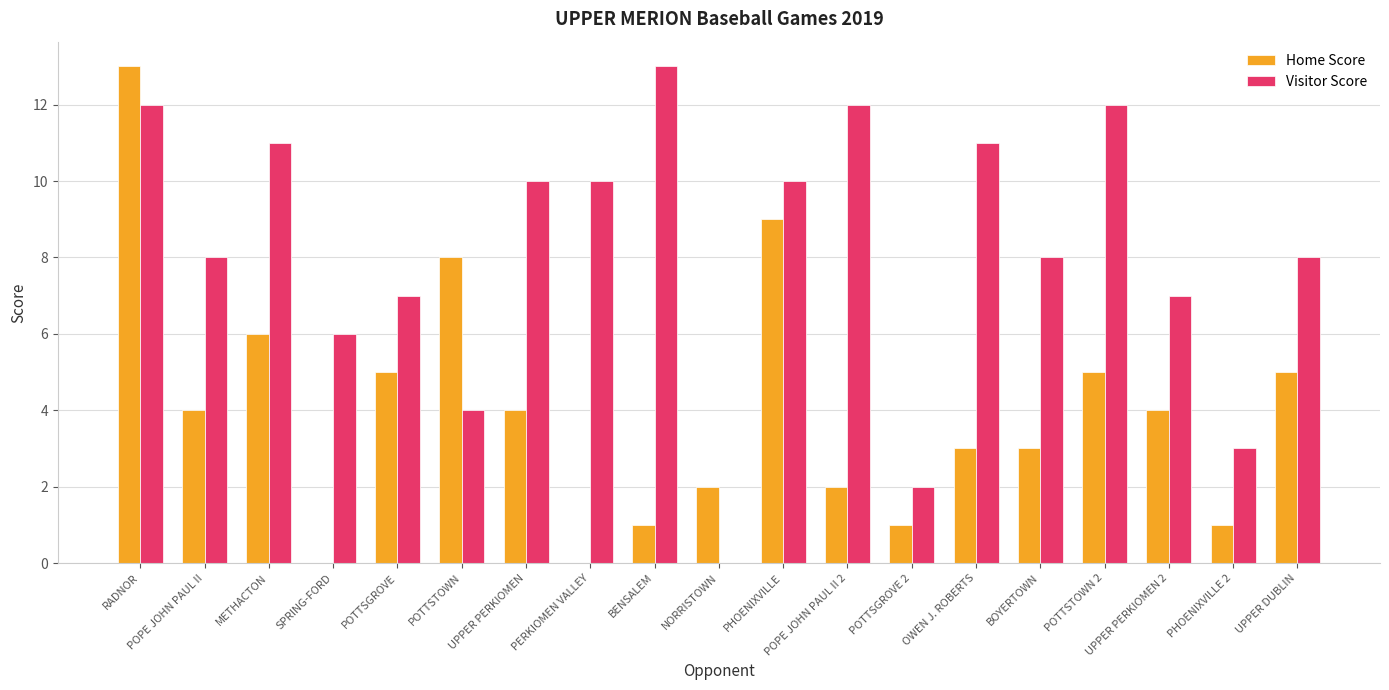

What is the maximum value shown in the chart?

13